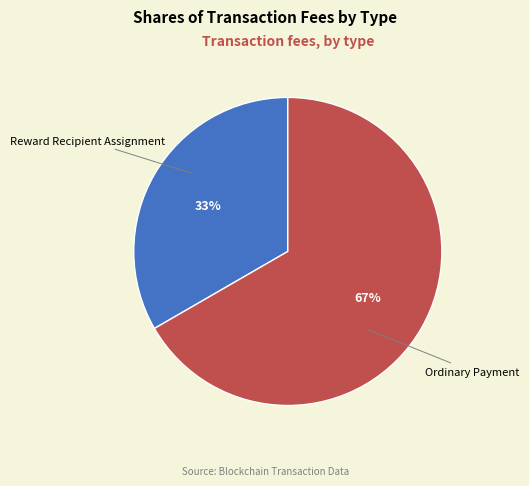

To the nearest percent, what is the average slice percentage?

50%